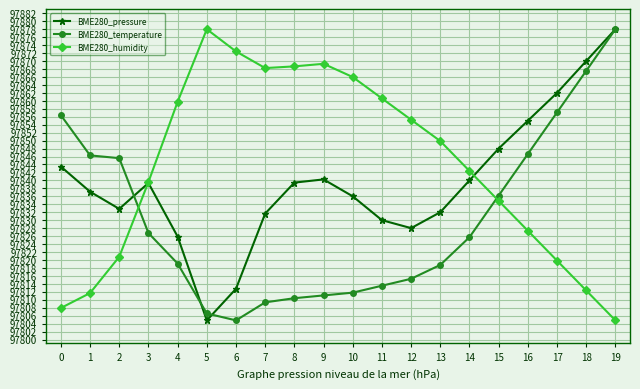

What is the spread (max minus min) of values at 12?

40.0